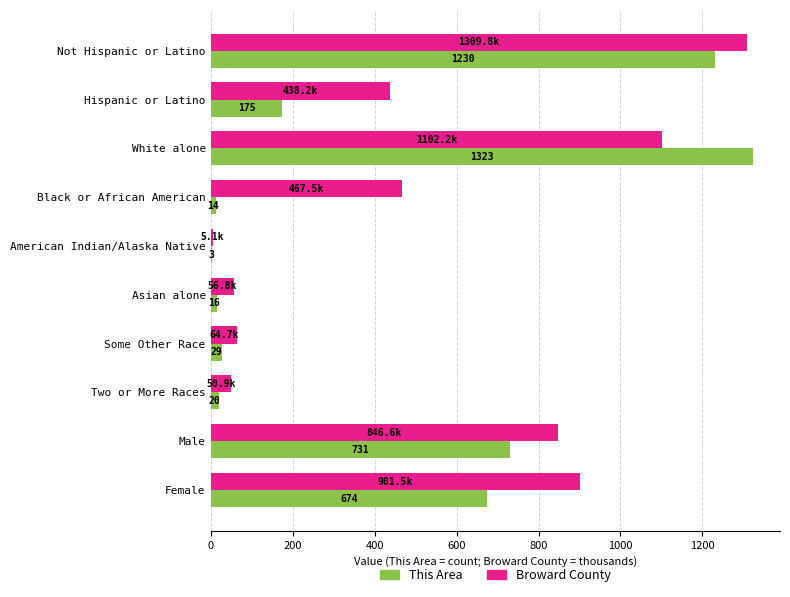

Between Not Hispanic or Latino and White alone, which series saw the biggest shift?

Broward County